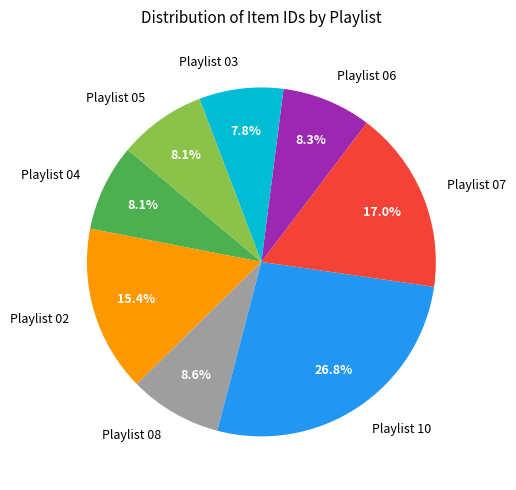

Which has a higher value, Playlist 07 or Playlist 03?

Playlist 07